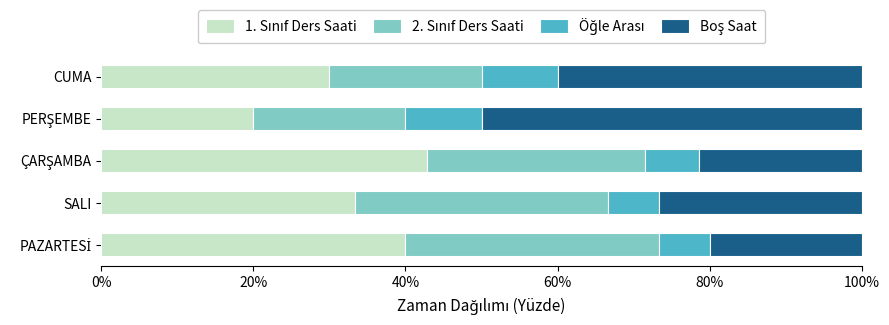

What is the difference between the second highest and minimum values in the 2. Sınıf Ders Saati series?

13.3